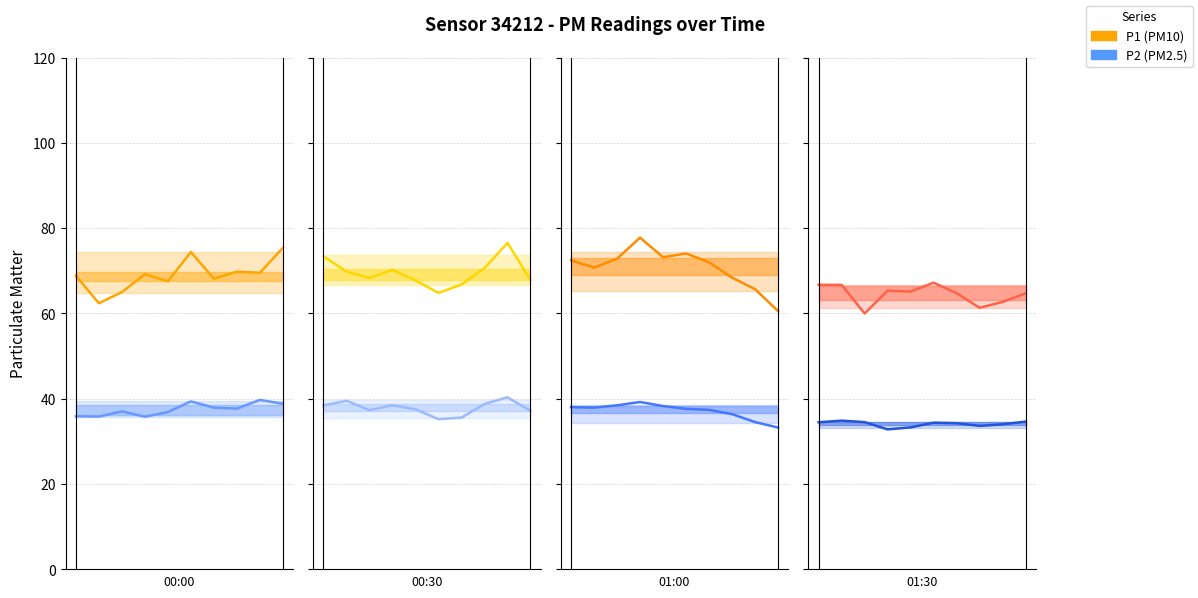

True or false: P2 has a value of 34.0 at 38.

True